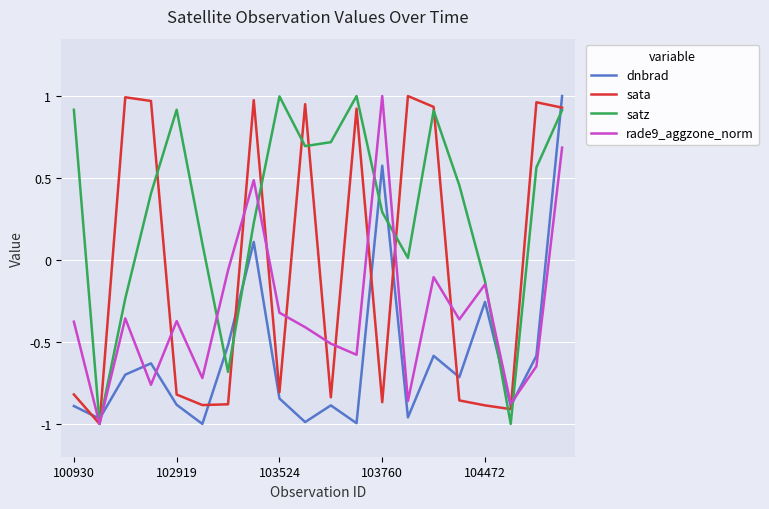

True or false: satz and sata intersect in this chart.

True